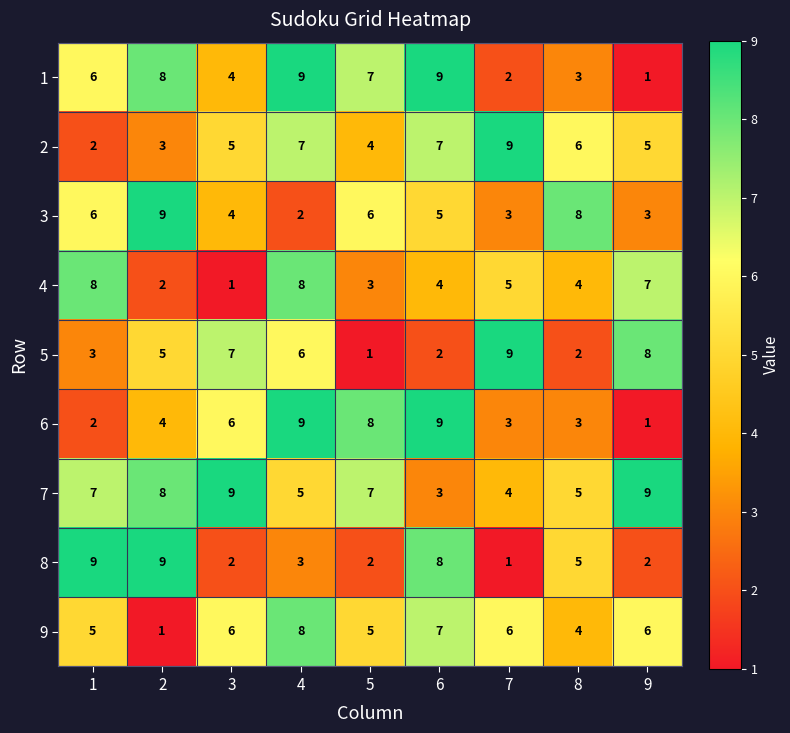

Which series has the largest total across all categories?

7